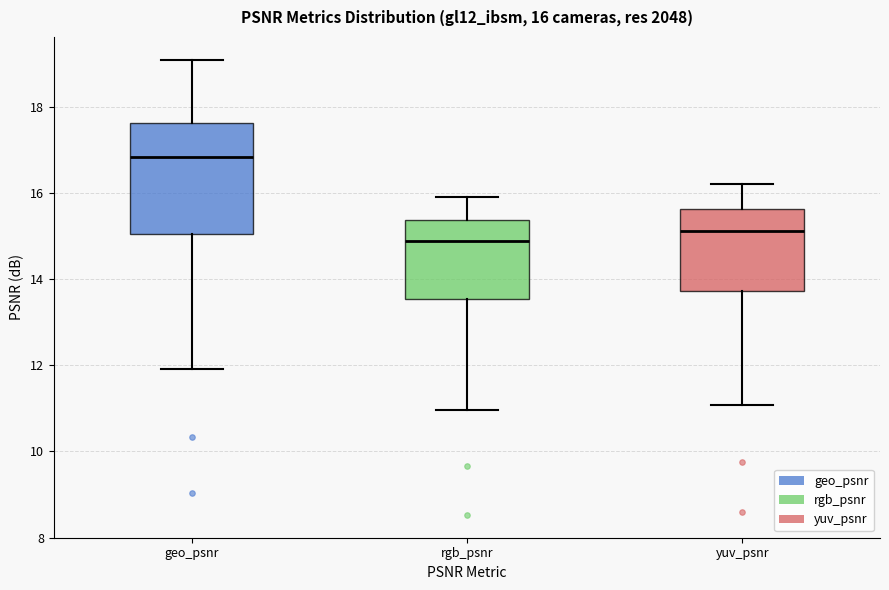

Which box's median line is the lowest?

rgb_psnr